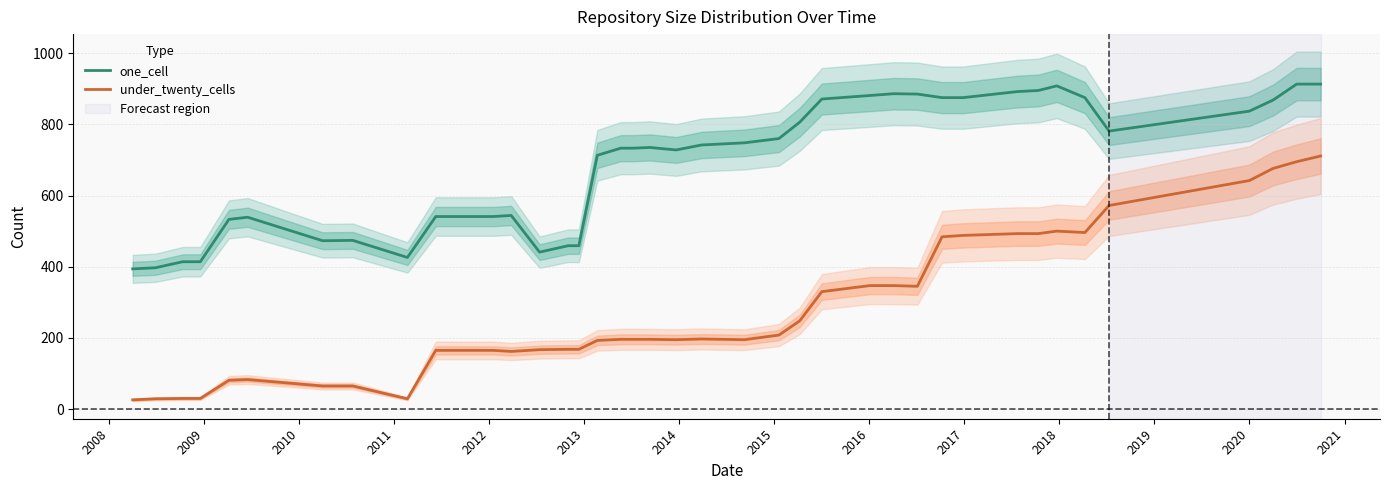

True or false: under_twenty_cells and one_cell intersect in this chart.

False